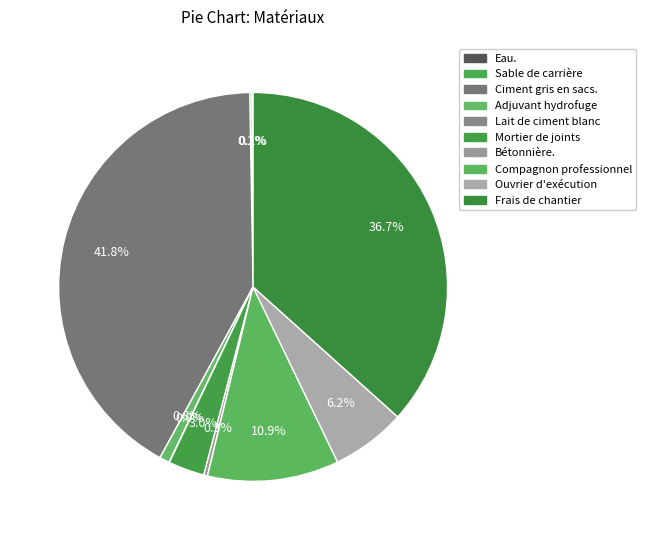

The Eau. slice represents 0% of the pie. True or false?

True